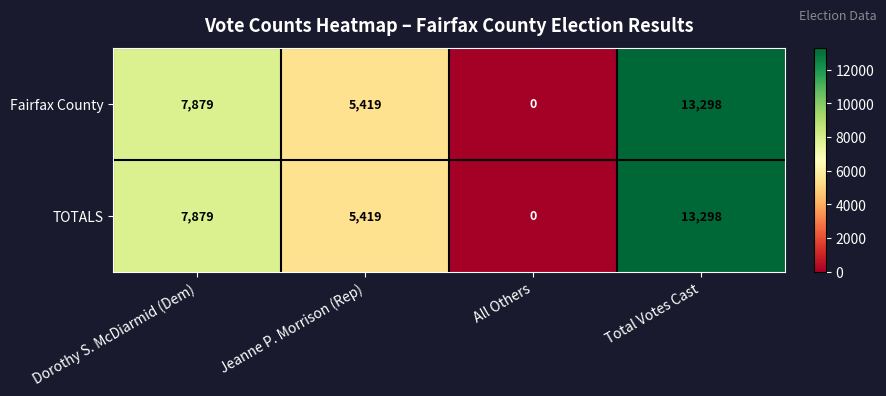

The TOTALS series shows 0 at All Others. True or false?

True